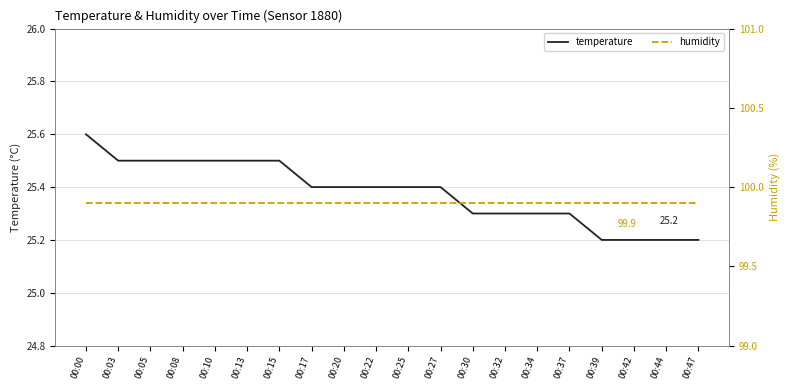

Reading right to left, list all the values displayed in this chart.

temperature: 25.2	25.2	25.2	25.2	25.3	25.3	25.3	25.3	25.4	25.4	25.4	25.4	25.4	25.5	25.5	25.5	25.5	25.5	25.5	25.6
humidity: 99.9	99.9	99.9	99.9	99.9	99.9	99.9	99.9	99.9	99.9	99.9	99.9	99.9	99.9	99.9	99.9	99.9	99.9	99.9	99.9